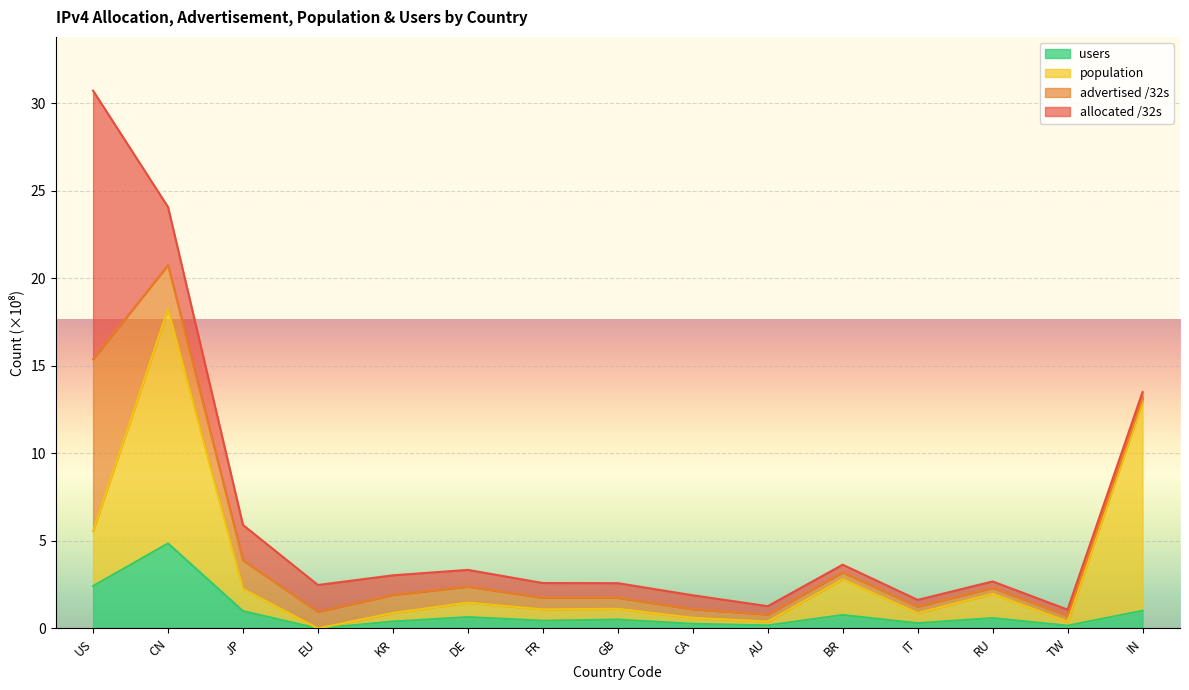

How many values in population are above zero?

14